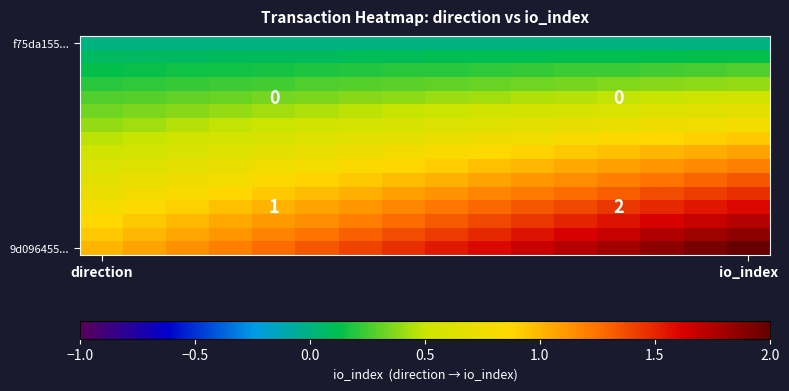

At how many categories does at least one series exceed 0?

16